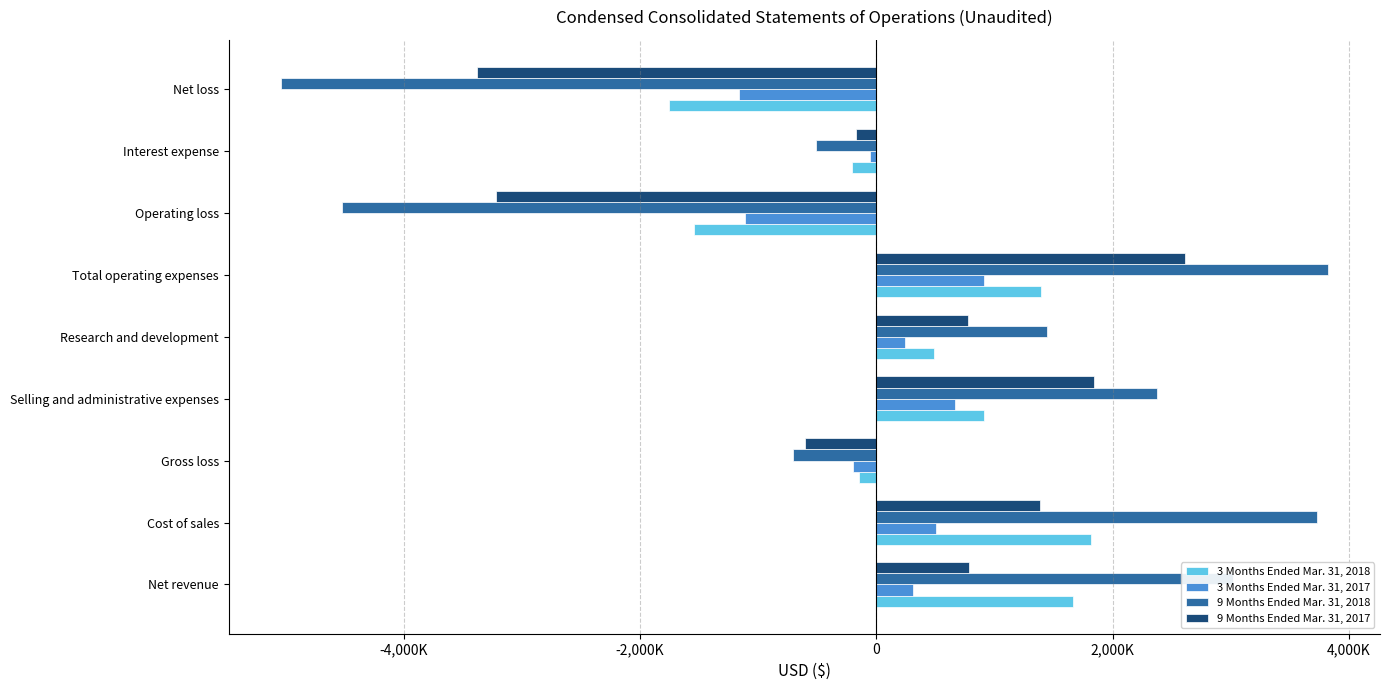

What are all the series names shown in the legend?

3 Months Ended Mar. 31, 2018, 3 Months Ended Mar. 31, 2017, 9 Months Ended Mar. 31, 2018, 9 Months Ended Mar. 31, 2017